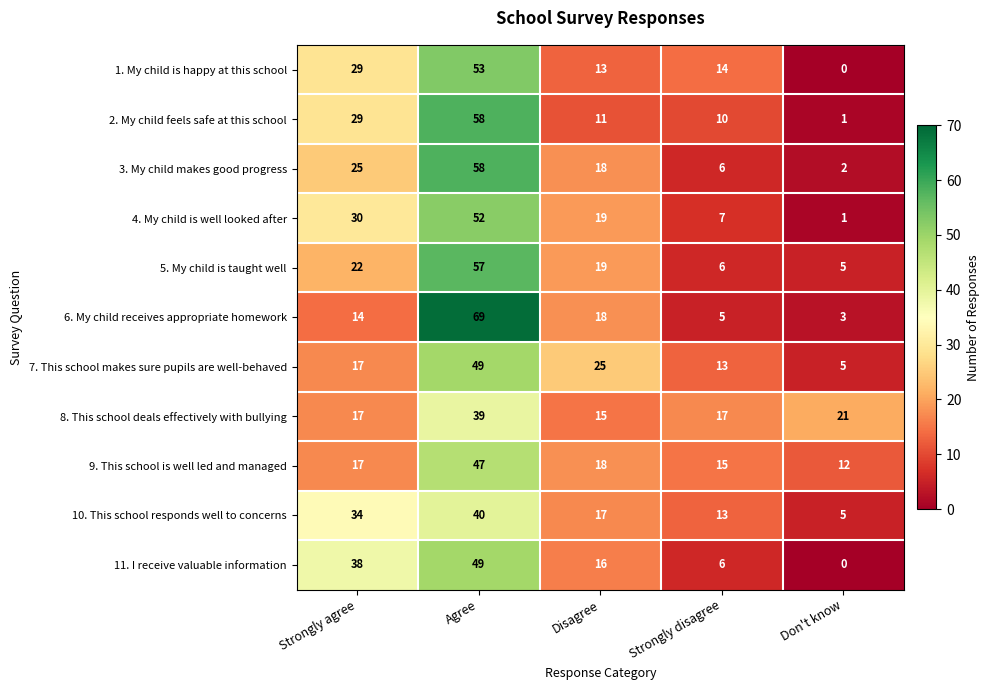

What is the sum of the 7. This school makes sure pupils are well-behaved values at Disagree and Strongly agree?

42